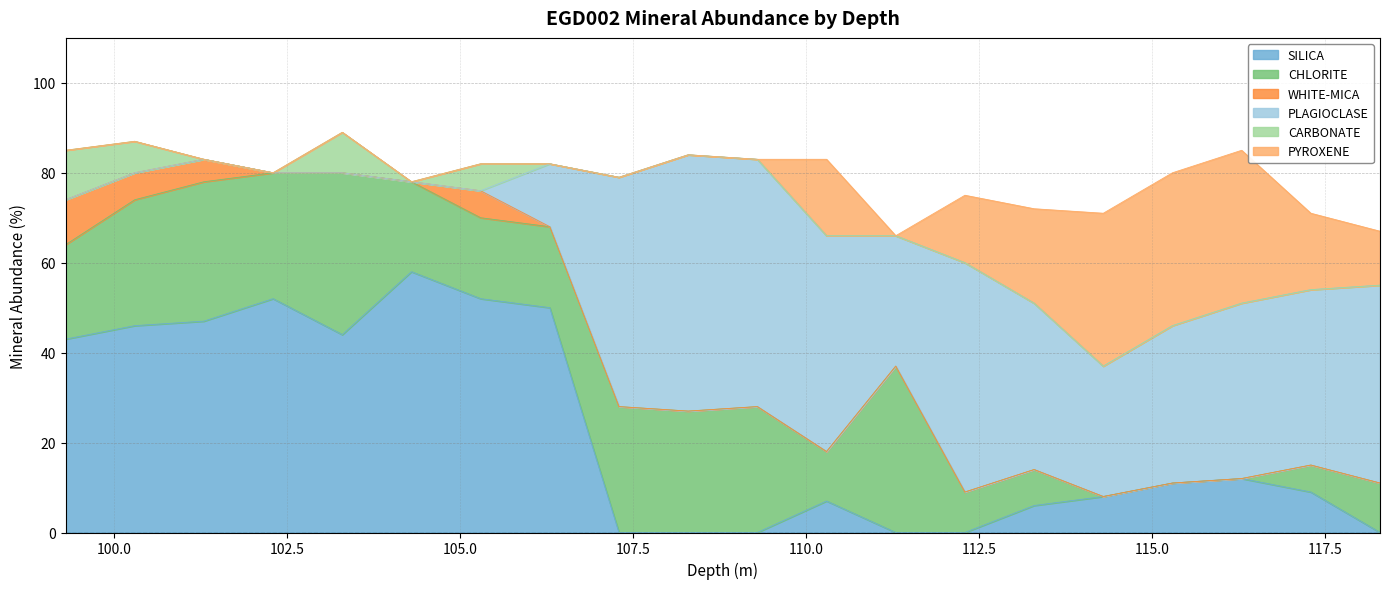

Reading left to right, transcribe all the data shown in this chart.

SILICA: 43	46	47	52	44	58	52	50	0	0	0	7	0	0	6	8	11	12	9	0
CHLORITE: 21	28	31	28	36	20	18	18	28	27	28	11	37	9	8	0	0	0	6	11
WHITE-MICA: 10	6	5	0	0	0	6	0	0	0	0	0	0	0	0	0	0	0	0	0
PLAGIOCLASE: 0	0	0	0	0	0	0	14	51	57	55	48	29	51	37	29	35	39	39	44
CARBONATE: 11	7	0	0	9	0	6	0	0	0	0	0	0	0	0	0	0	0	0	0
PYROXENE: 0	0	0	0	0	0	0	0	0	0	0	17	0	15	21	34	34	34	17	12